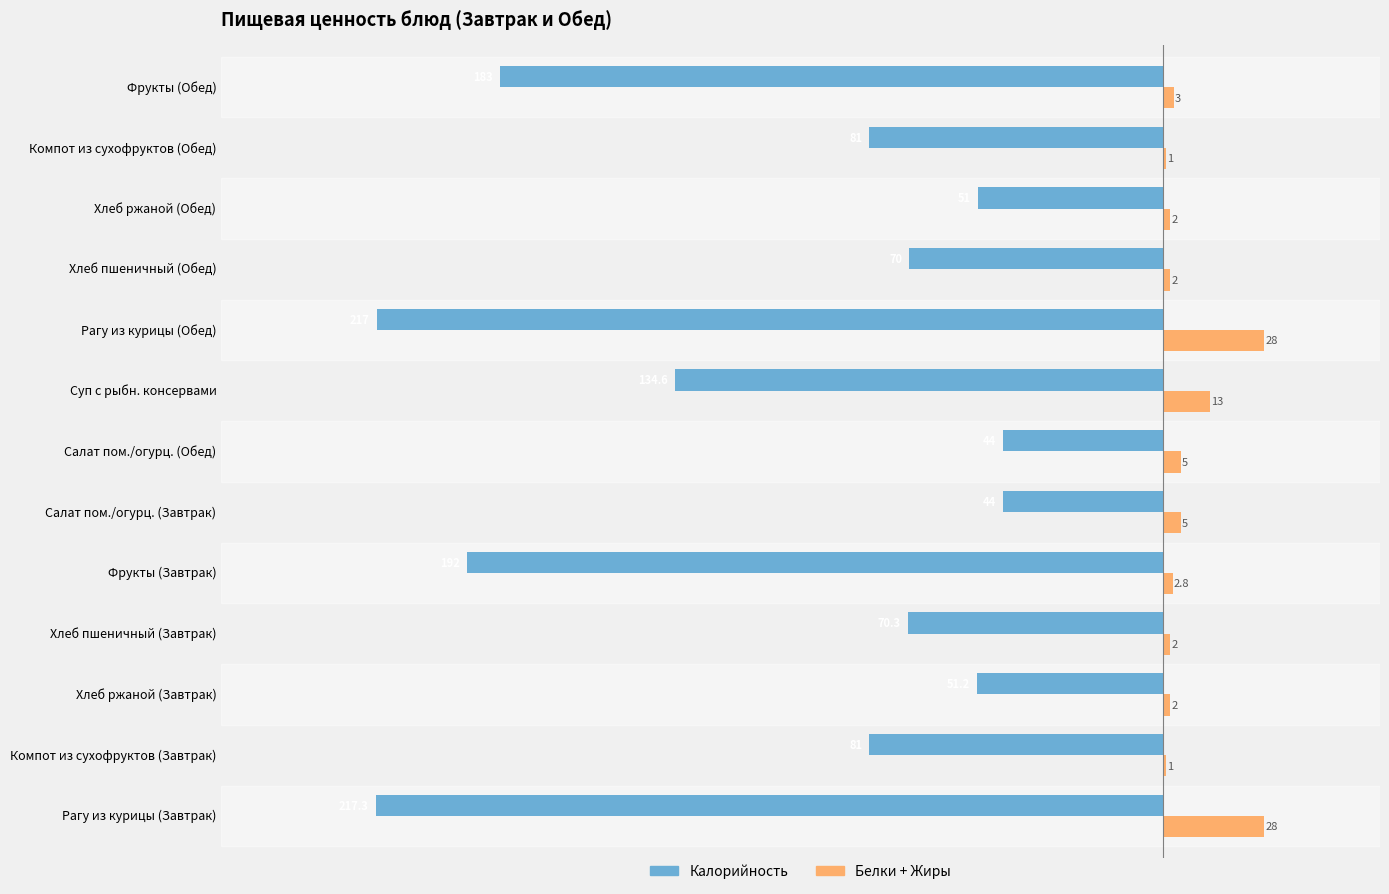

How many series are shown in this chart?

2